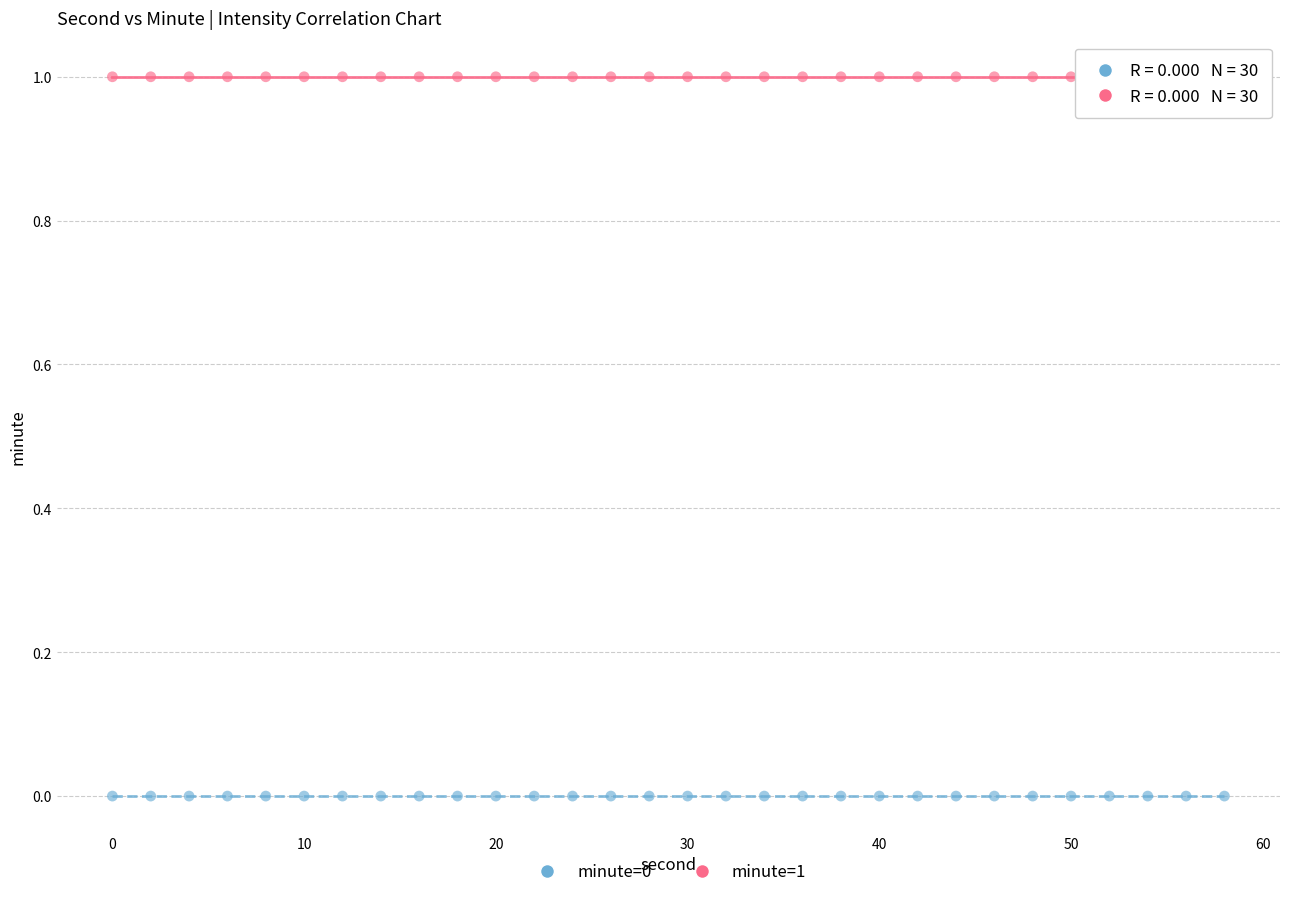

Which series contains the lowest Y value?

minute=0